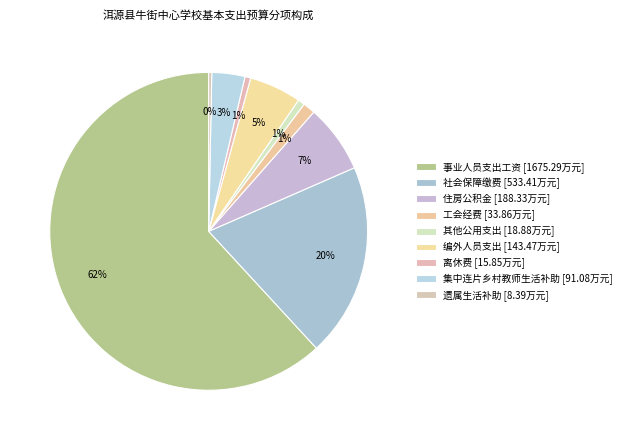

How many segments does this pie chart have?

9